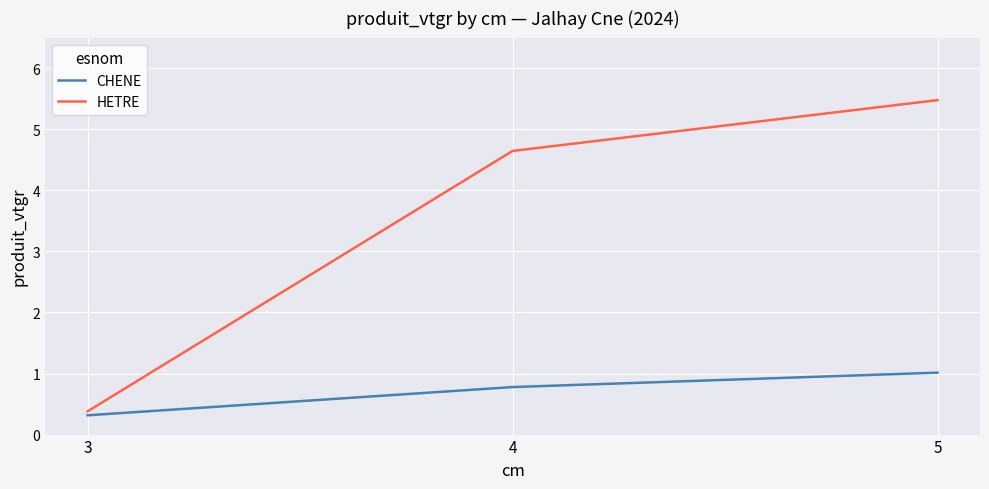

Is it true that CHENE equals 1.7 at 5?

False